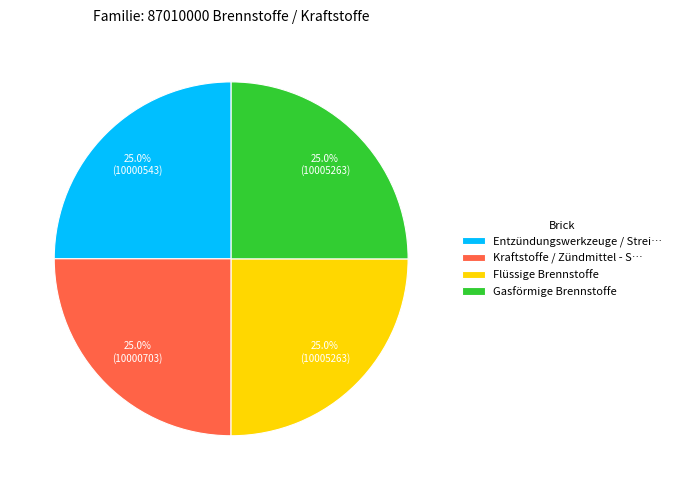

Does Flüssige Brennstoffe represent more than half of the total?

No